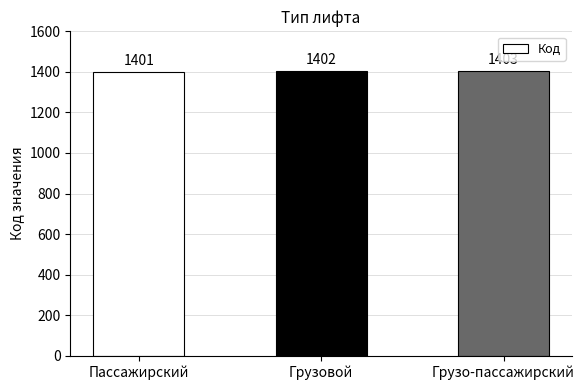

List the labels in order of value, smallest first.

Пассажирский, Грузовой, Грузо-пассажирский